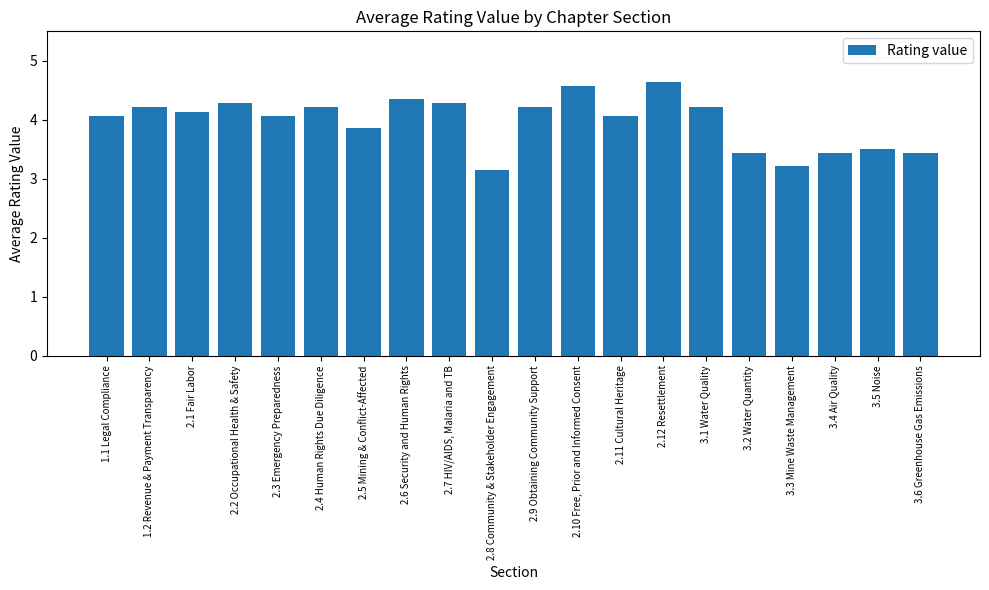

Reading right to left, extract all data points from this chart.

3.6 Greenhouse Gas Emissions=3.4	3.5 Noise=3.5	3.4 Air Quality=3.4	3.3 Mine Waste Management=3.2	3.2 Water Quantity=3.4	3.1 Water Quality=4.2	2.12 Resettlement=4.6	2.11 Cultural Heritage=4.1	2.10 Free, Prior and Informed Consent=4.6	2.9 Obtaining Community Support=4.2	2.8 Community & Stakeholder Engagement=3.1	2.7 HIV/AIDS, Malaria and TB=4.3	2.6 Security and Human Rights=4.4	2.5 Mining & Conflict-Affected=3.9	2.4 Human Rights Due Diligence=4.2	2.3 Emergency Preparedness=4.1	2.2 Occupational Health & Safety=4.3	2.1 Fair Labor=4.1	1.2 Revenue & Payment Transparency=4.2	1.1 Legal Compliance=4.1